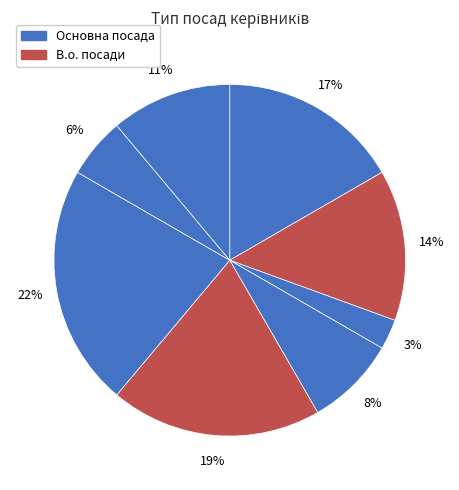

How many segments does this pie chart have?

8